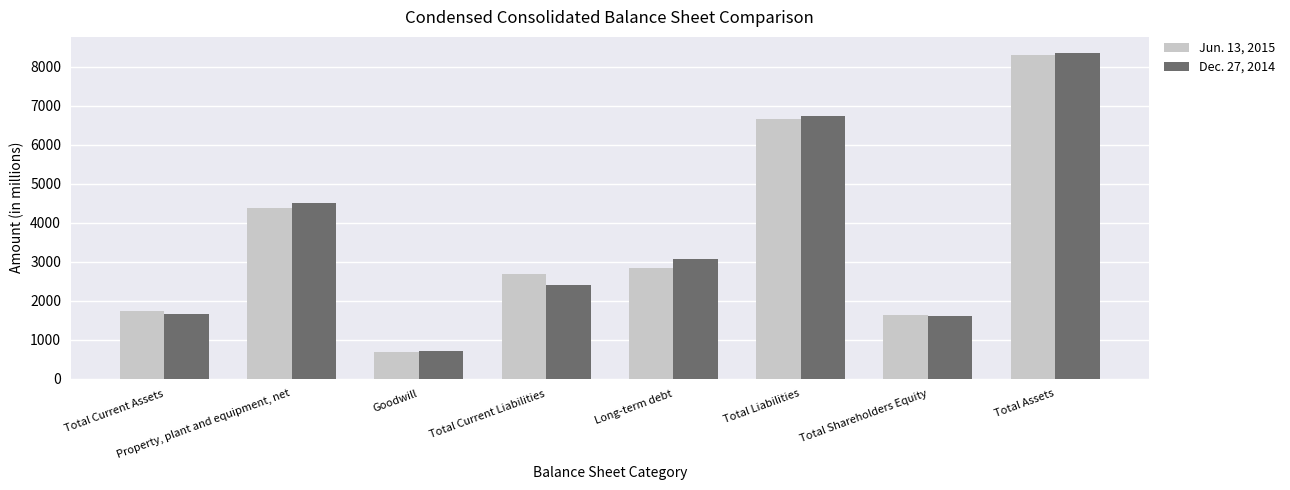

What is the lowest value of the Dec. 27, 2014 series?

700